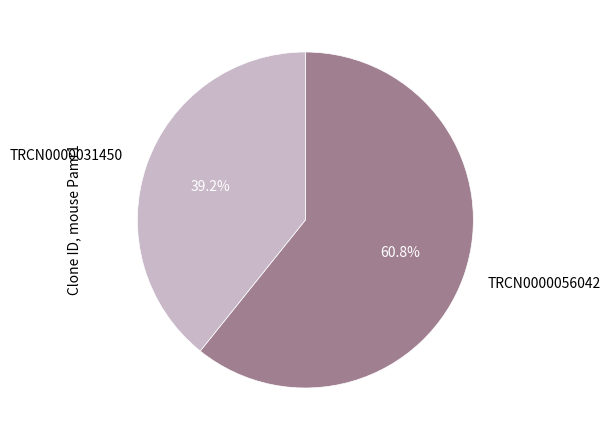

Does TRCN0000056042 account for over 50% of the chart?

Yes